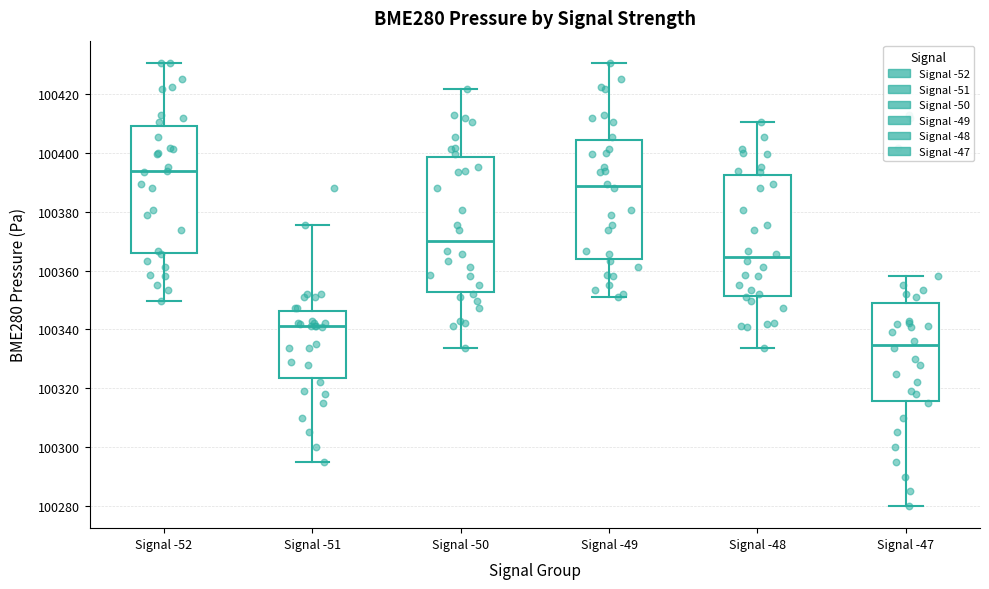

Which box has the lowest median line?

Signal -47